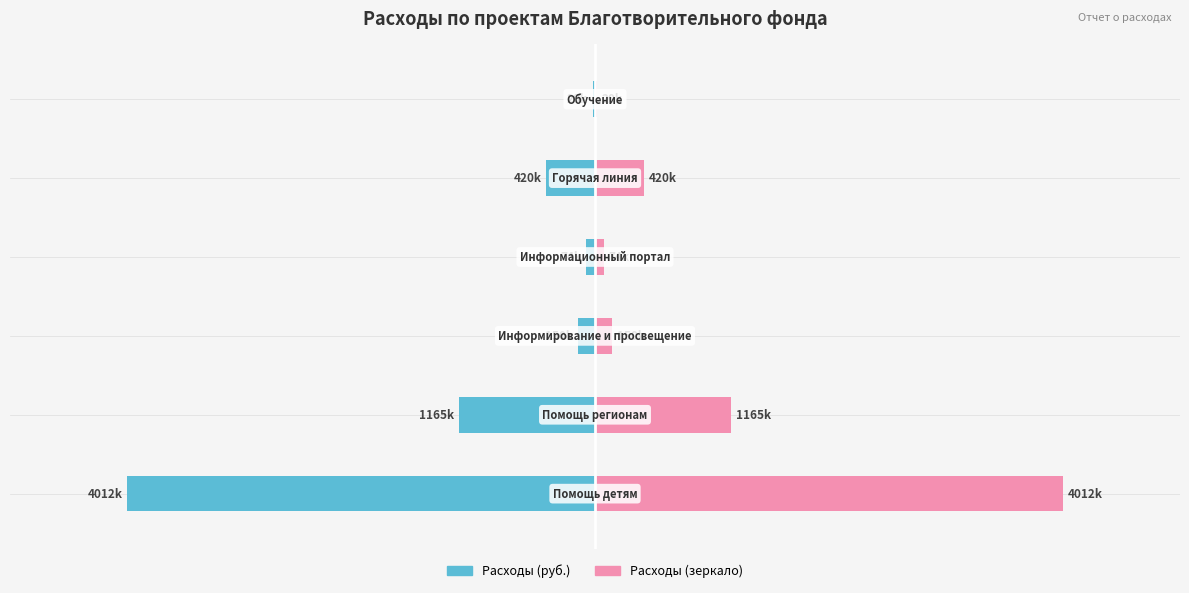

The value of Расходы (зеркало) at −6 is 2650891. True or false?

False